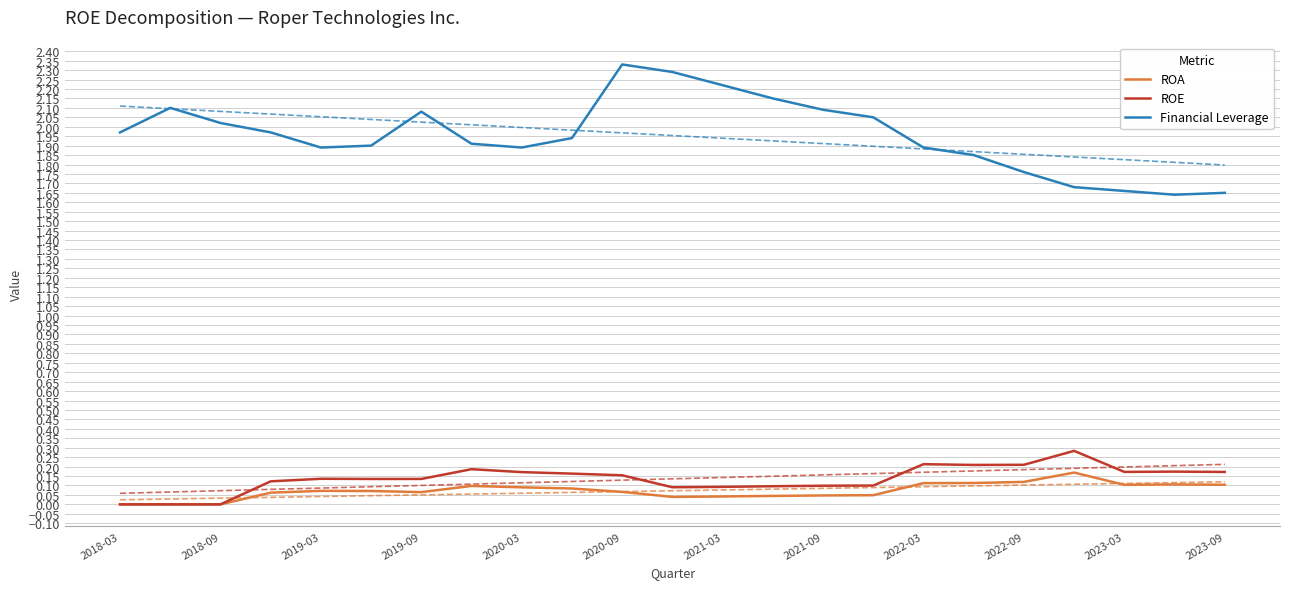

True or false: ROE and ROA intersect in this chart.

False